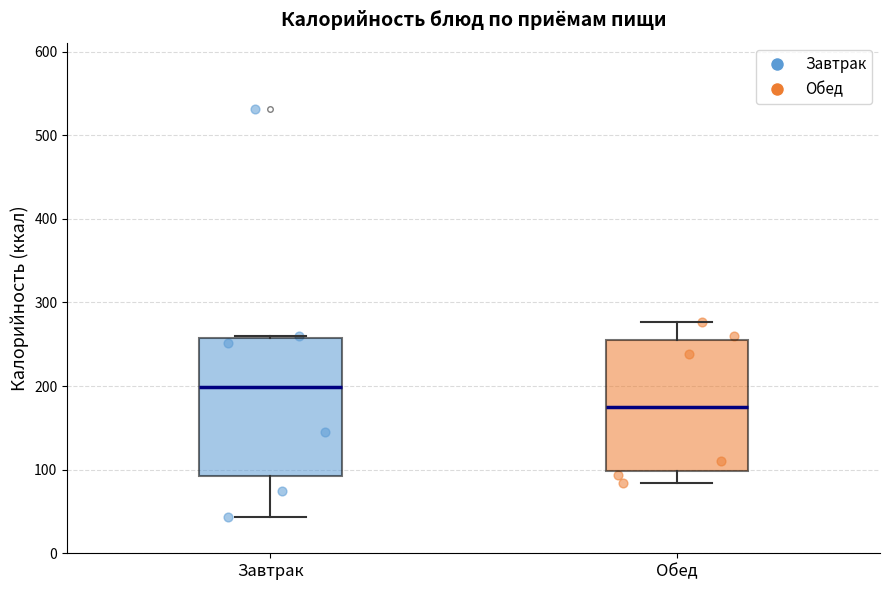

Where does the median line of the box for Обед sit on the y-axis? The values are not printed on the chart, so give them approximately, as read against the axis.

170